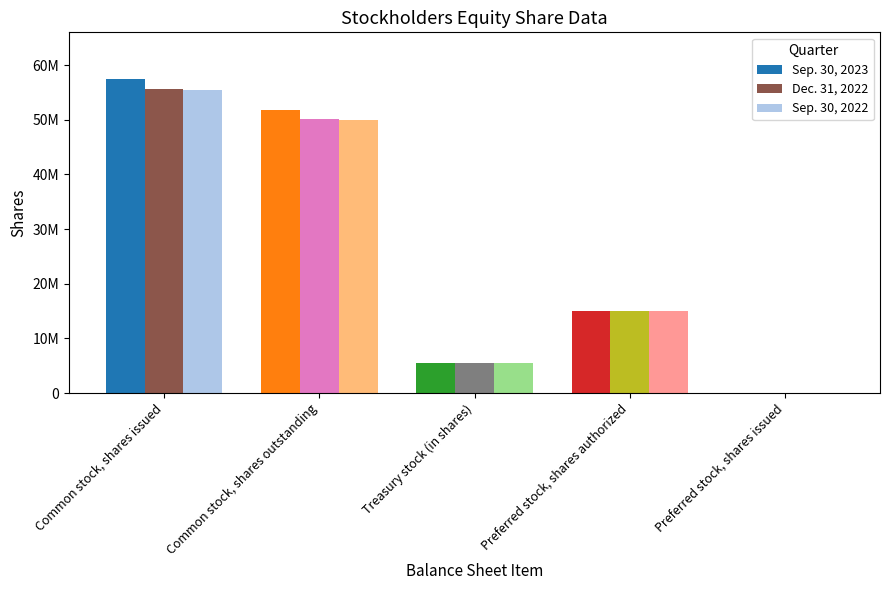

What are all the series names shown in the legend?

Sep. 30, 2023, Dec. 31, 2022, Sep. 30, 2022